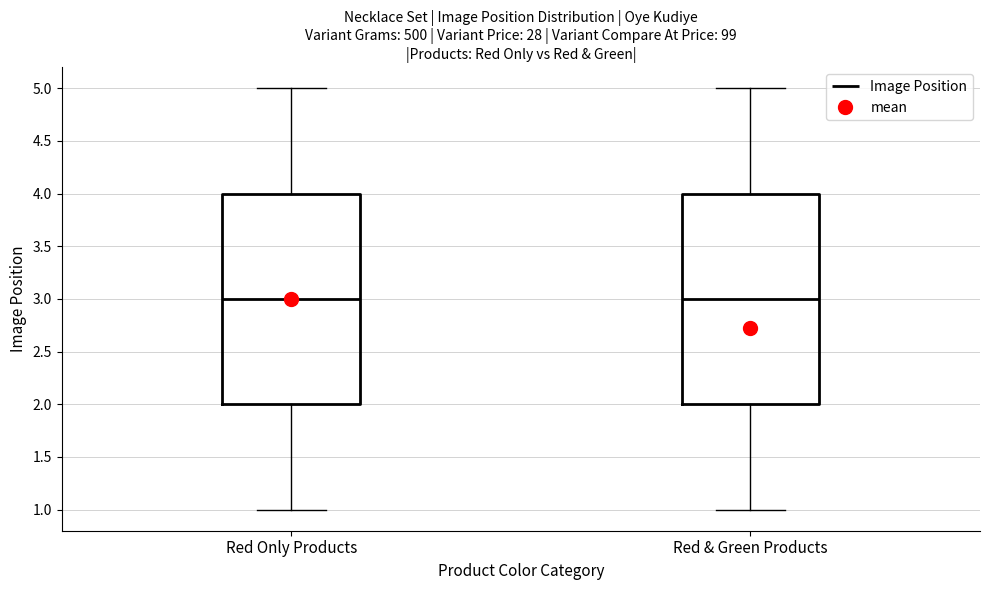

Reading left to right, transcribe this box plot: for each box, give where its median line is, the range the box spans, and where its two whiskers end, as read against the y-axis. The values are not printed on the chart, so give them approximately, as read against the axis.

Red Only Products: median 3, box 2 to 4, whiskers 1 to 5
Red & Green Products: median 3, box 2 to 4, whiskers 1 to 5